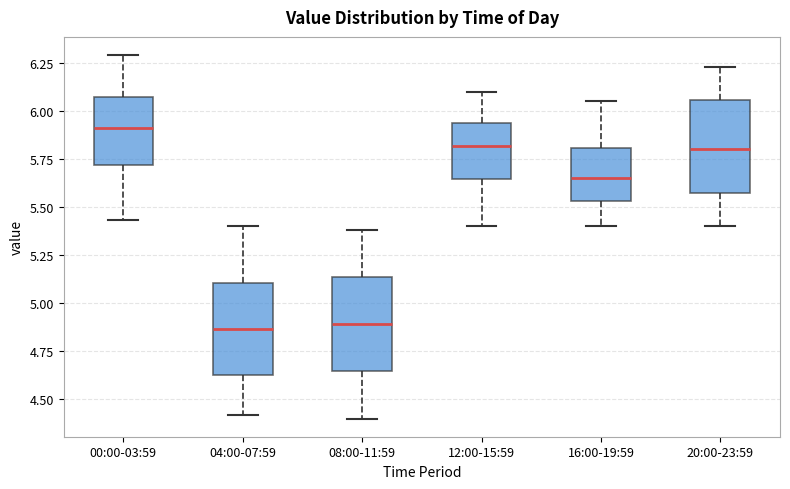

Reading left to right, transcribe this box plot: for each box, give where its median line is, the range the box spans, and where its two whiskers end, as read against the y-axis. The values are not printed on the chart, so give them approximately, as read against the axis.

00:00-03:59: median 5.90, box 5.70 to 6.05, whiskers 5.45 to 6.30
04:00-07:59: median 4.85, box 4.65 to 5.10, whiskers 4.40 to 5.40
08:00-11:59: median 4.90, box 4.65 to 5.15, whiskers 4.40 to 5.40
12:00-15:59: median 5.80, box 5.65 to 5.95, whiskers 5.40 to 6.10
16:00-19:59: median 5.65, box 5.55 to 5.80, whiskers 5.40 to 6.05
20:00-23:59: median 5.80, box 5.55 to 6.05, whiskers 5.40 to 6.25